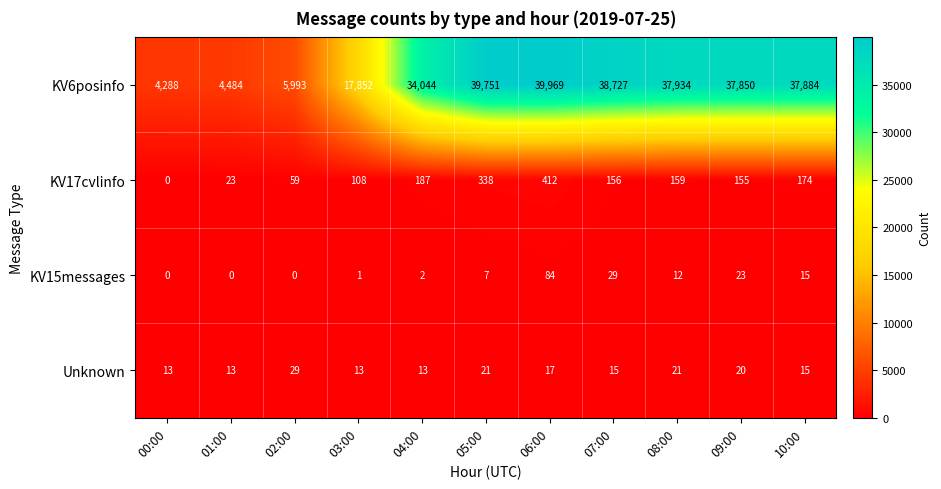

The KV17cvlinfo series shows 258 at 00:00. True or false?

False